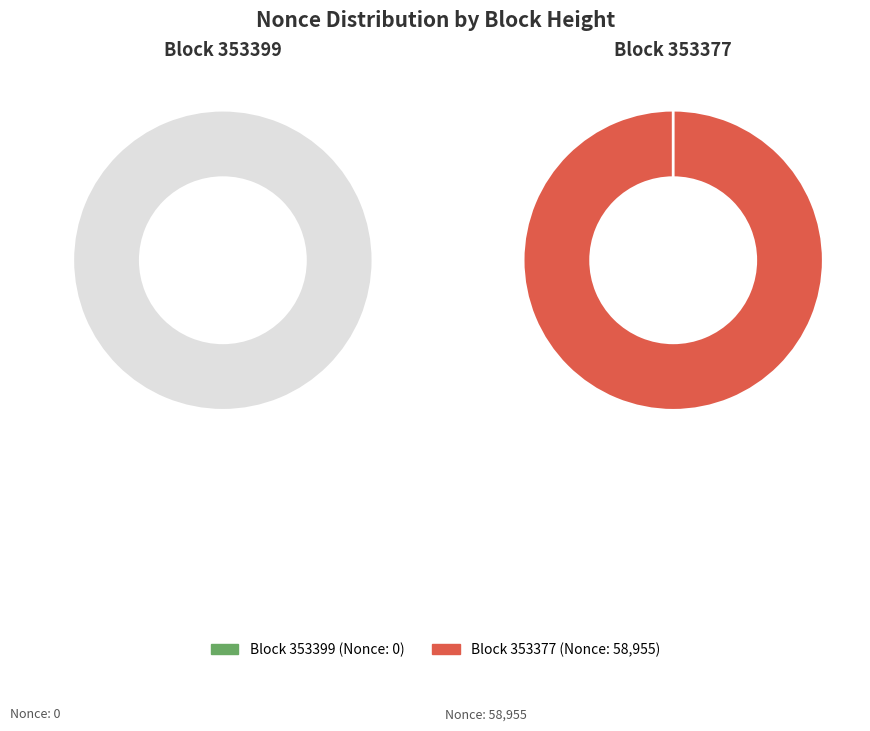

To the nearest percent, what is the combined percentage of 353377 and 353399?

100%